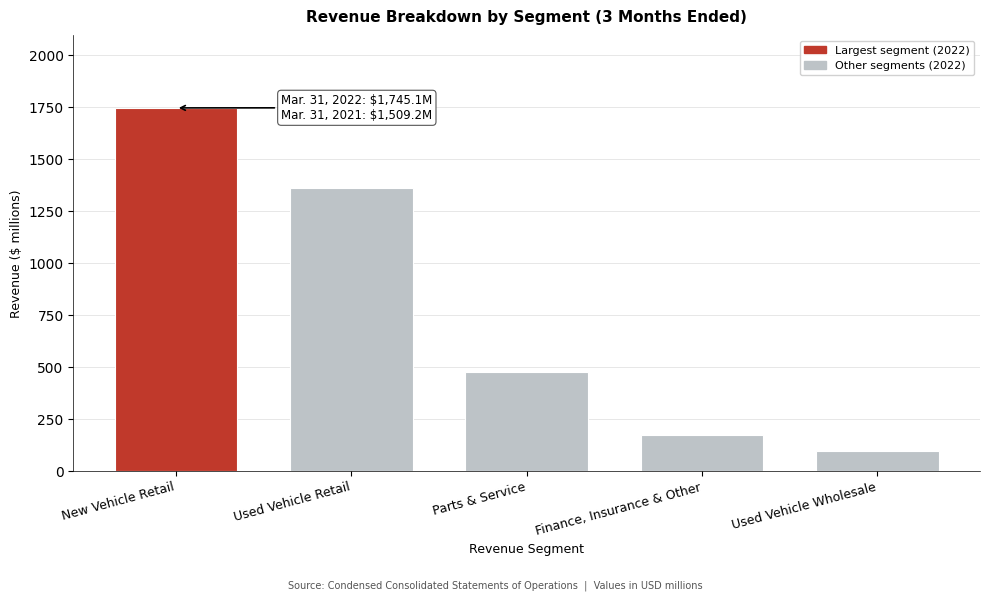

Reading left to right, what are all the values shown in this chart?

1745.1	1359.9	472.9	173.0	93.5